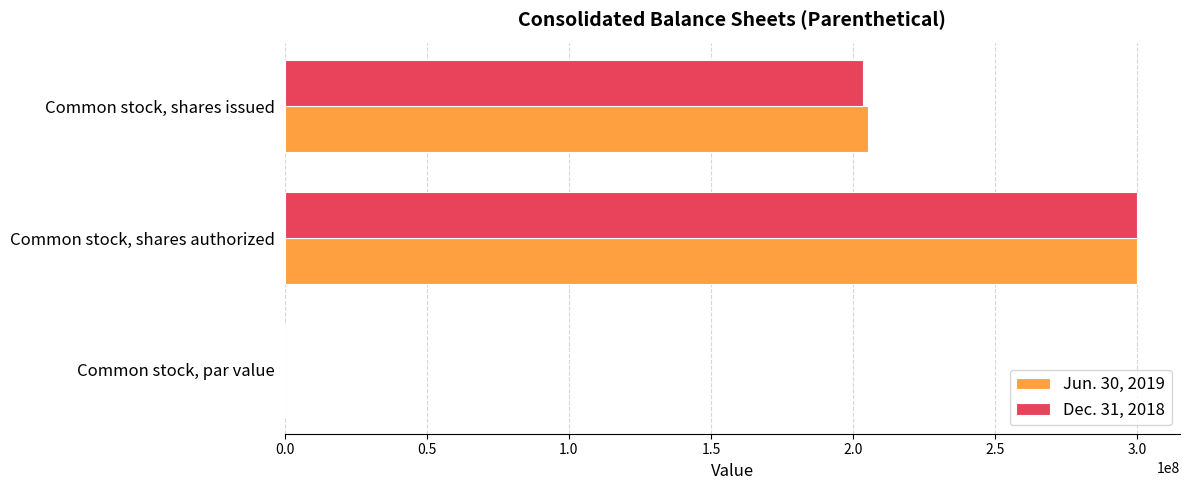

The value of Dec. 31, 2018 at Common stock, shares authorized is 300000000.0. True or false?

True